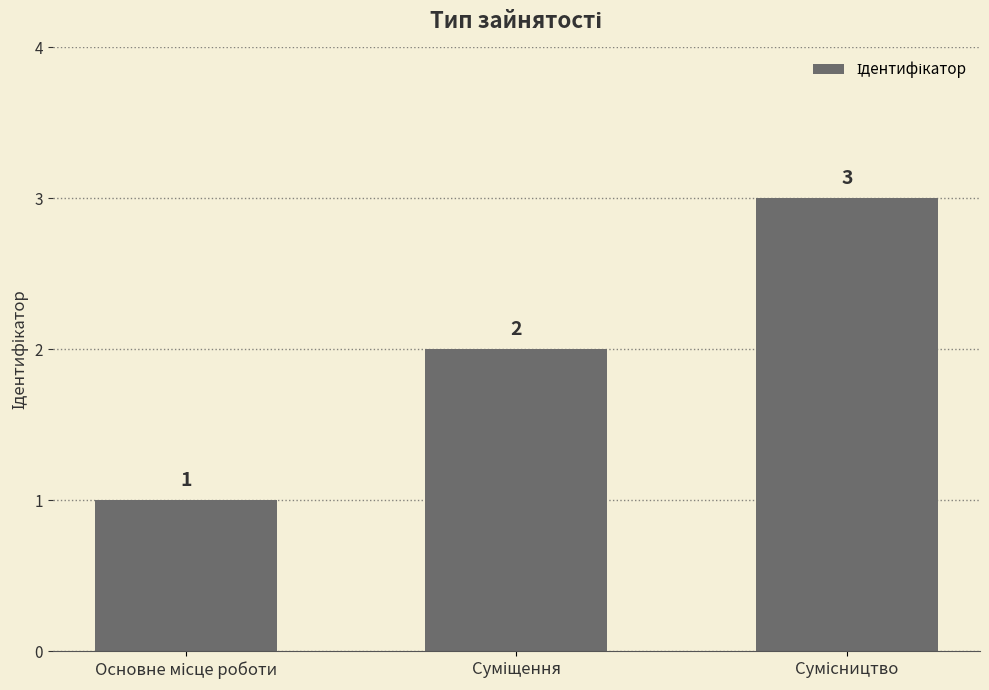

What is the greatest value displayed?

3